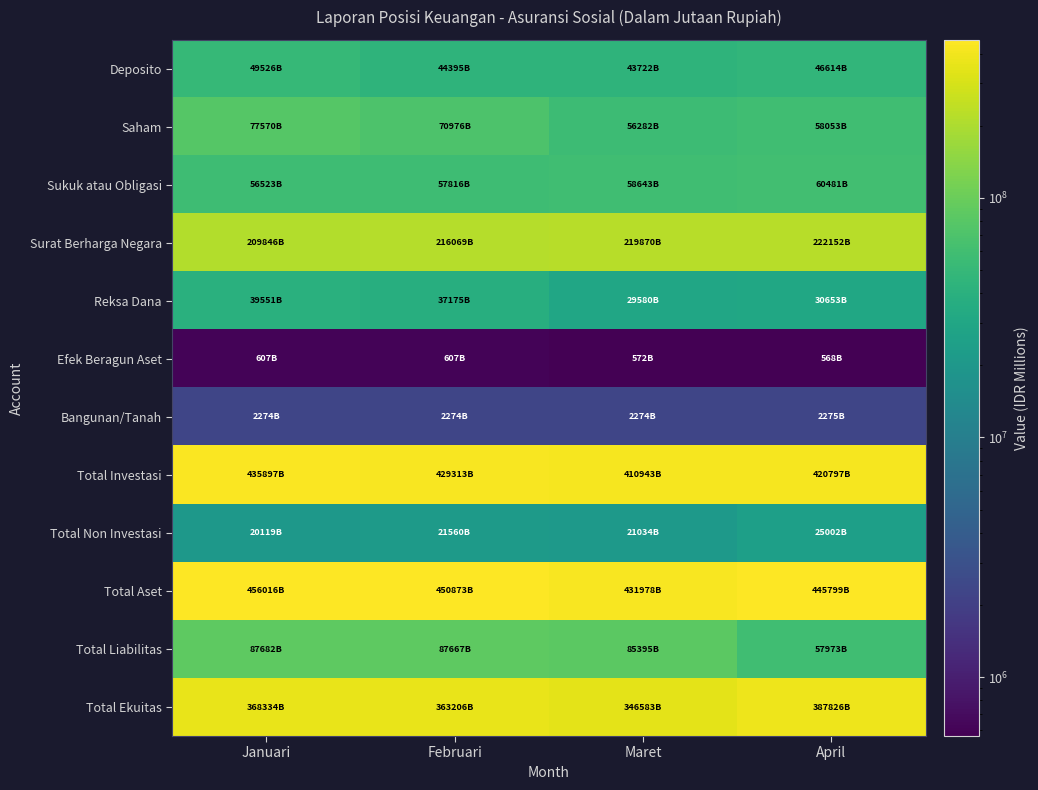

Reading left to right, extract all data points from this chart.

Deposito: Januari=49525603.1	Februari=44394547.2	Maret=43721572.2	April=46613987.2
Saham: Januari=77569846.8	Februari=70976226.5	Maret=56281876.0	April=58053369.3
Sukuk atau Obligasi: Januari=56523056.7	Februari=57815942.8	Maret=58643019.3	April=60481498.0
Surat Berharga Negara: Januari=209845846.4	Februari=216069326.9	Maret=219870037.3	April=222152027.4
Reksa Dana: Januari=39551247.5	Februari=37174871.2	Maret=29580223.5	April=30653162.6
Efek Beragun Aset: Januari=606670.0	Februari=607486.0	Maret=571792.0	April=567931.6
Bangunan/Tanah: Januari=2273862.1	Februari=2274091.1	Maret=2273976.3	April=2274548.0
Total Investasi: Januari=435896852.6	Februari=429313208.7	Maret=410943216.5	April=420797174.3
Total Non Investasi: Januari=20119247.6	Februari=21559748.4	Maret=21034264.6	April=25001693.6
Total Aset: Januari=456016092.0	Februari=450872957.1	Maret=431977629.1	April=445798867.9
Total Liabilitas: Januari=87681907.2	Februari=87667118.8	Maret=85394859.3	April=57972562.2
Total Ekuitas: Januari=368334184.9	Februari=363205838.3	Maret=346582774.7	April=387826305.7